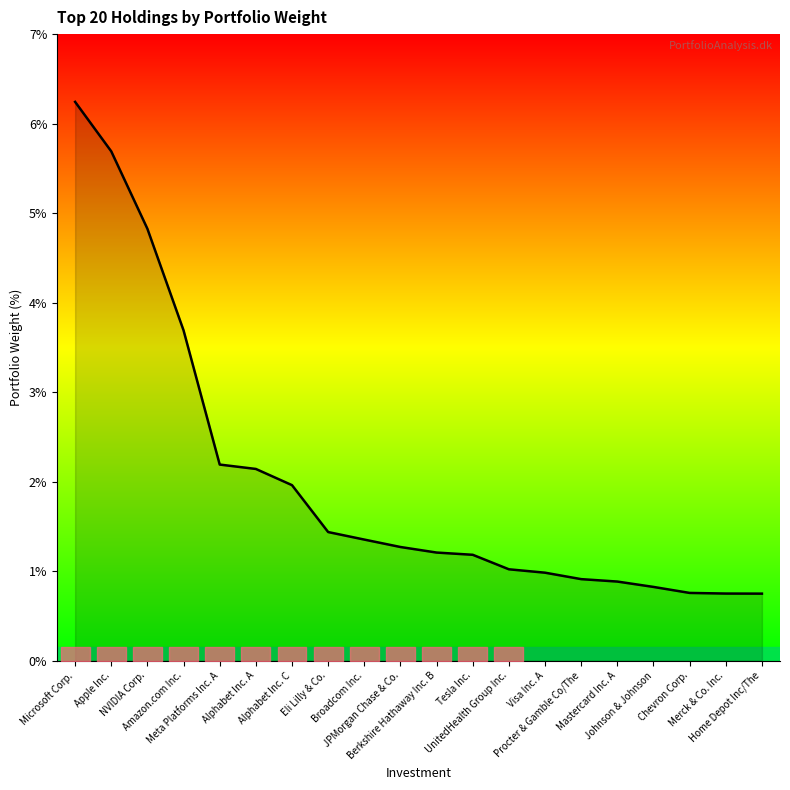

What is the difference between the maximum and minimum values?

5.5